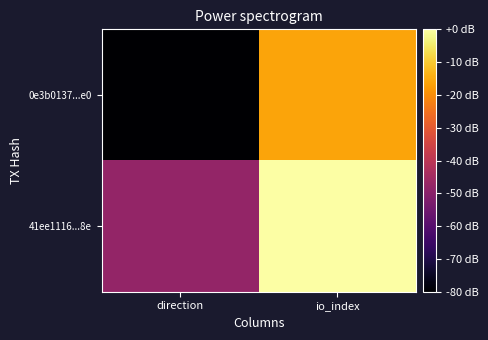

At which category is the sum across all series the highest?

io_index